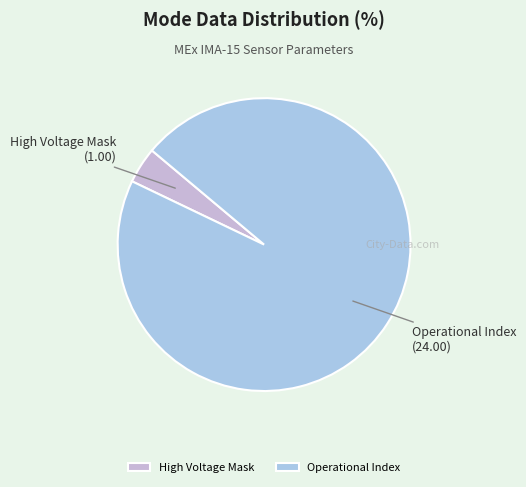

Do Operational Index and High Voltage Mask together represent more than half of the pie?

Yes